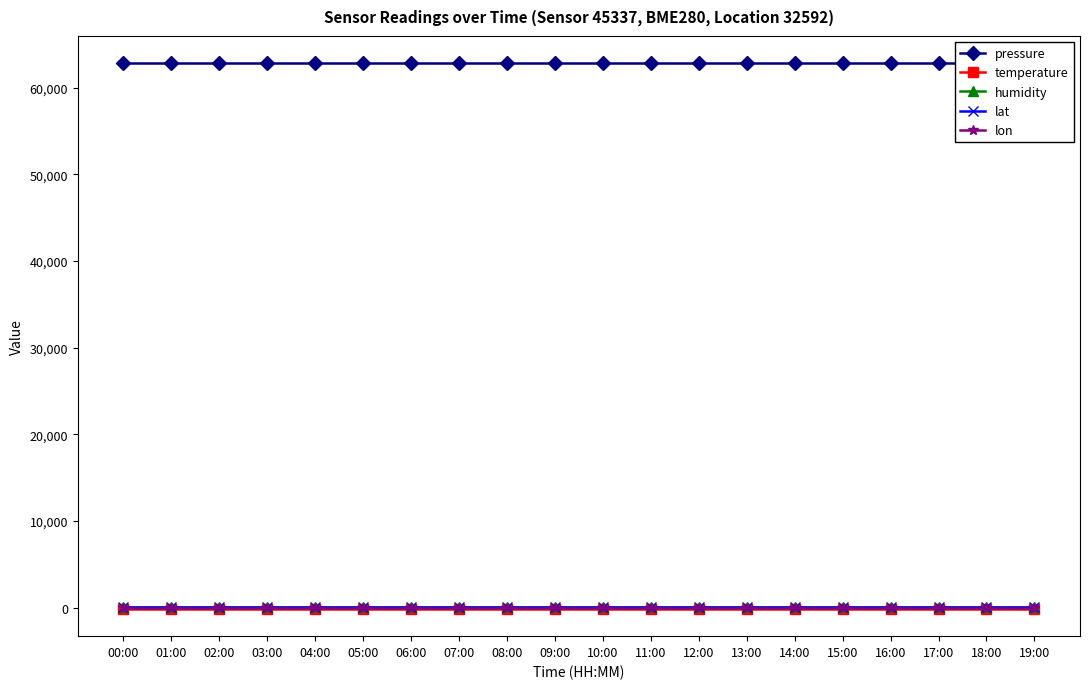

Reading right to left, extract all data points from this chart.

pressure: 62825.3	62825.3	62825.3	62825.3	62825.3	62825.3	62825.3	62825.3	62825.3	62825.3	62825.3	62825.3	62825.3	62825.3	62825.3	62825.3	62825.3	62825.3	62825.3	62825.3
temperature: -145.0	-145.0	-145.0	-145.0	-145.0	-145.0	-145.0	-145.0	-145.0	-145.0	-145.0	-145.0	-145.0	-145.0	-145.0	-145.0	-145.0	-145.0	-145.0	-145.0
humidity: 100.0	100.0	100.0	100.0	100.0	100.0	100.0	100.0	100.0	100.0	100.0	100.0	100.0	100.0	100.0	100.0	100.0	100.0	100.0	100.0
lat: 49.2	49.2	49.2	49.2	49.2	49.2	49.2	49.2	49.2	49.2	49.2	49.2	49.2	49.2	49.2	49.2	49.2	49.2	49.2	49.2
lon: 10.3	10.3	10.3	10.3	10.3	10.3	10.3	10.3	10.3	10.3	10.3	10.3	10.3	10.3	10.3	10.3	10.3	10.3	10.3	10.3